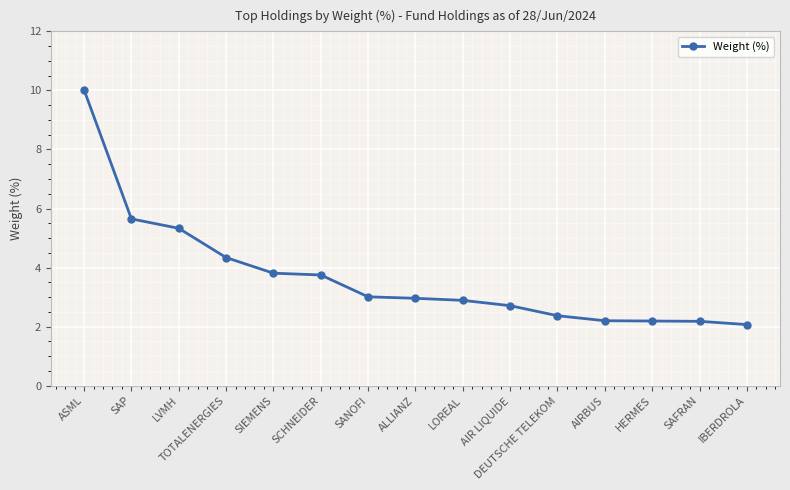

What is the sum of all values?

55.5